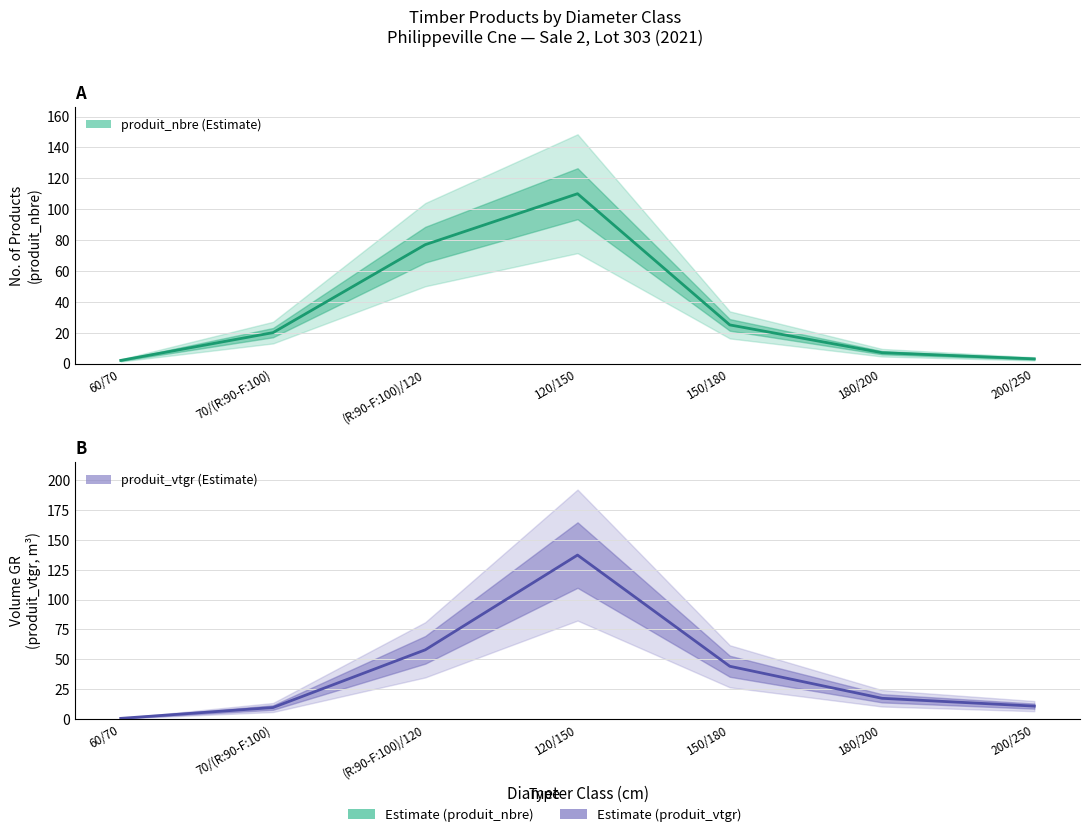

True or false: produit_vtgr has a value of 0.4 at 60/70.

True